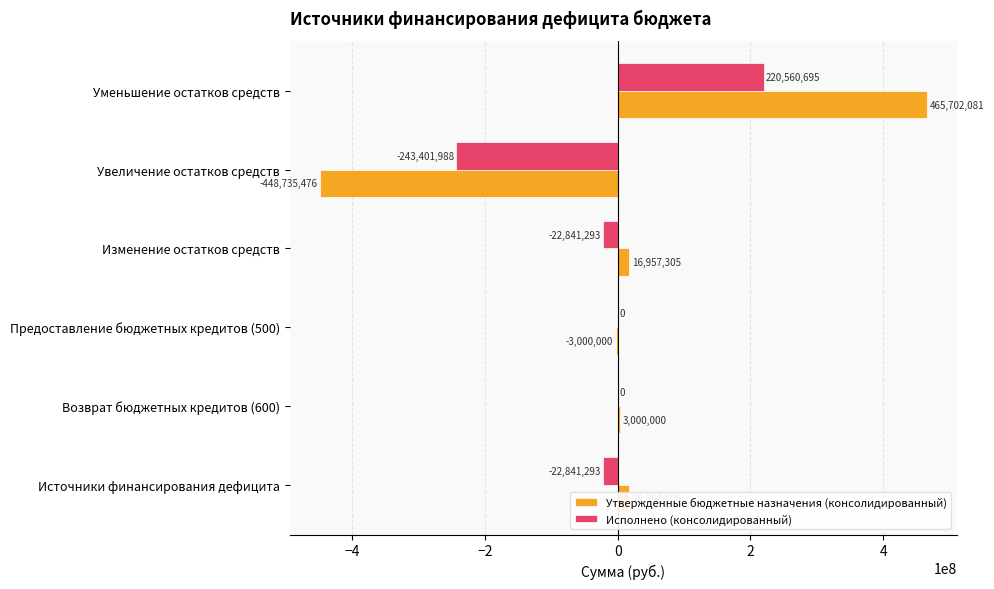

How many positive values does the Утвержденные бюджетные назначения (консолидированный) series have?

4